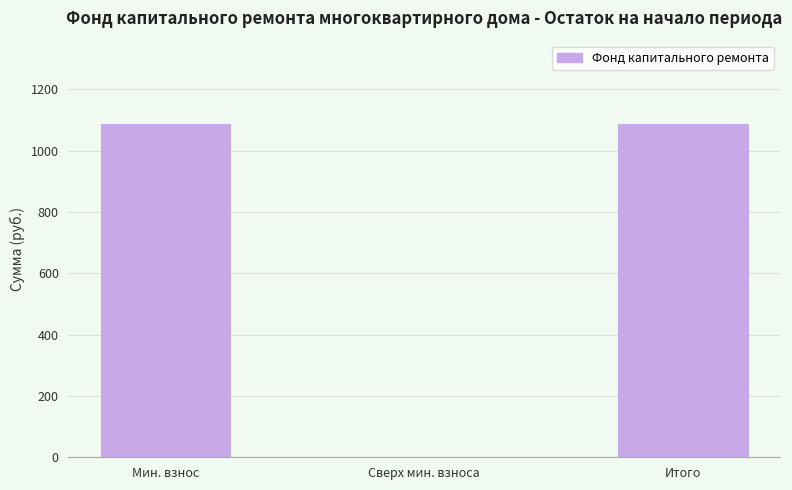

What is the greatest value displayed?

1087.1